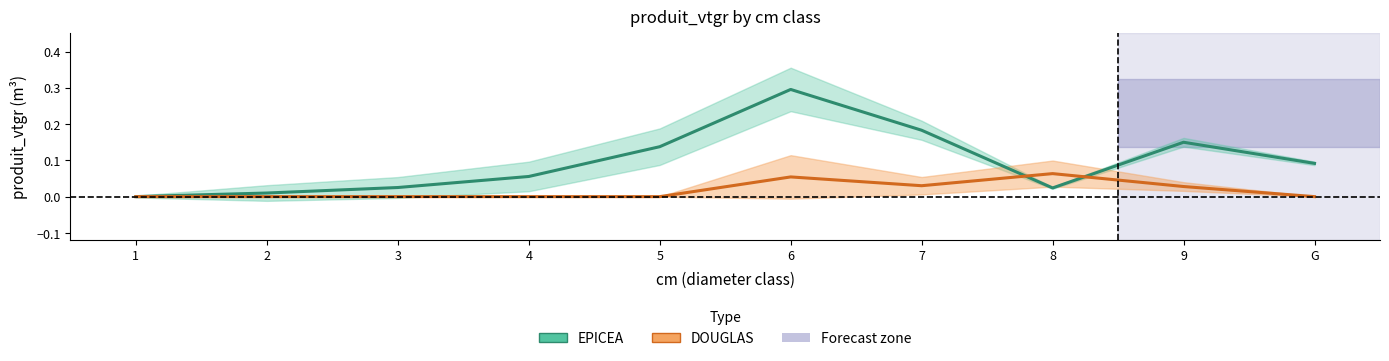

At which category does EPICEA reach its first local valley?

8